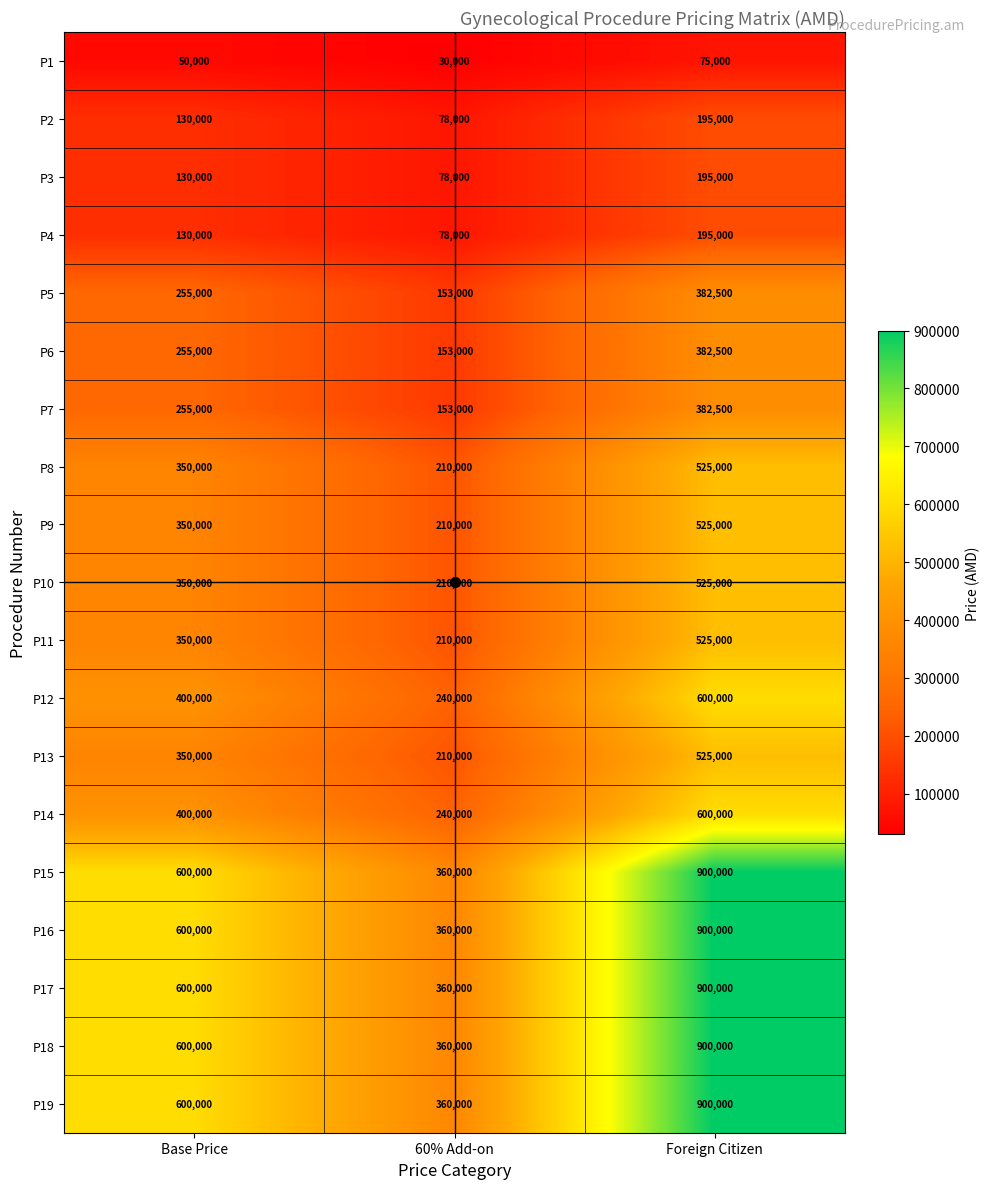

The P16 series shows 487604 at 60% Add-on. True or false?

False